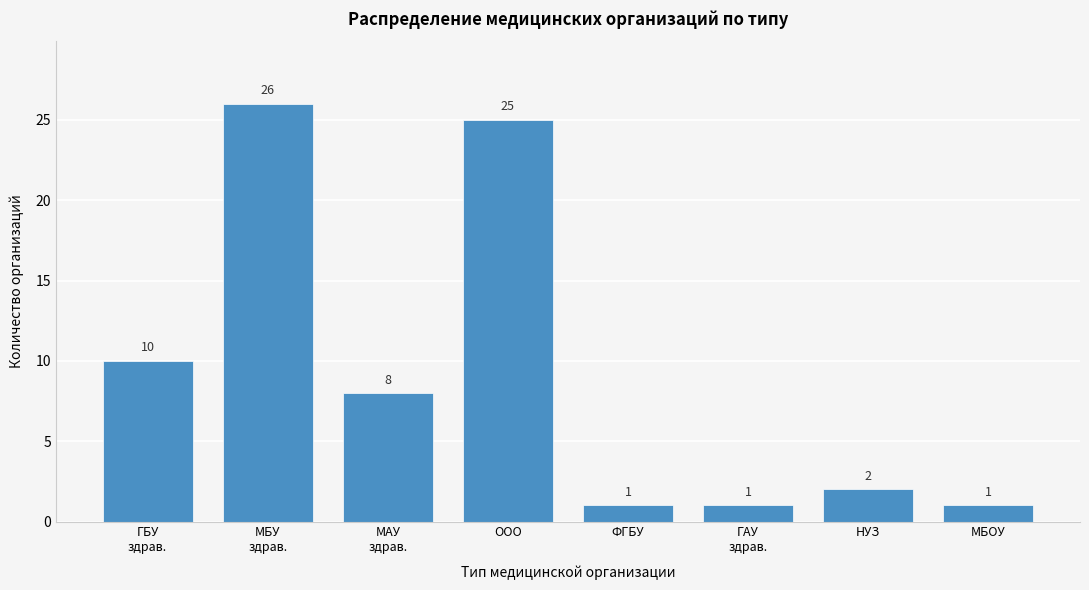

Reading left to right, list all the values displayed in this chart.

10	26	8	25	1	1	2	1